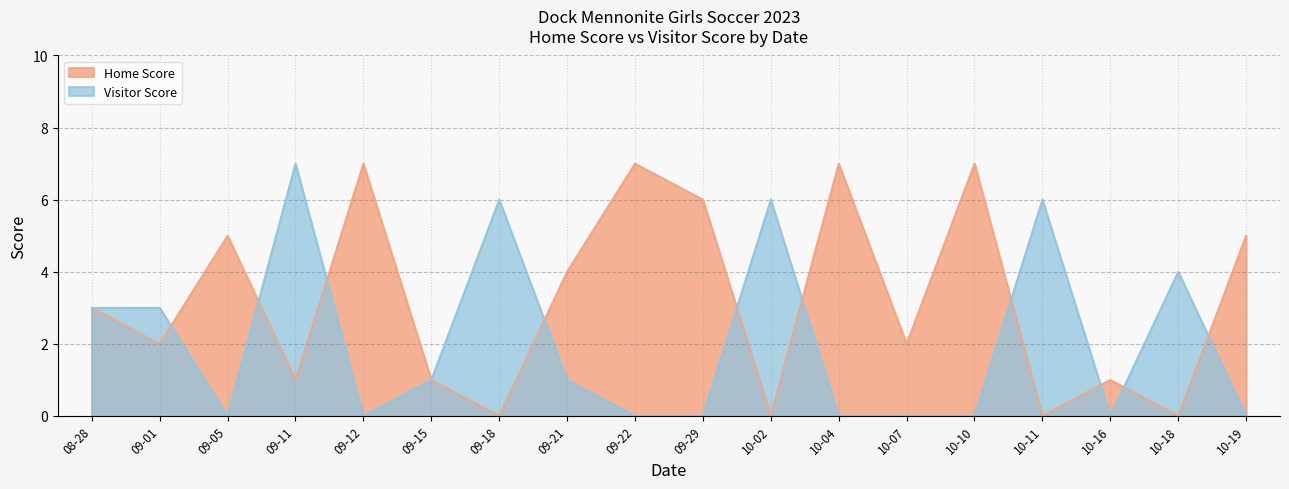

Reading left to right, list all the values displayed in this chart.

Home Score: 3	2	5	1	7	1	0	4	7	6	0	7	2	7	0	1	0	5
Visitor Score: 3	3	0	7	0	1	6	1	0	0	6	0	0	0	6	0	4	0